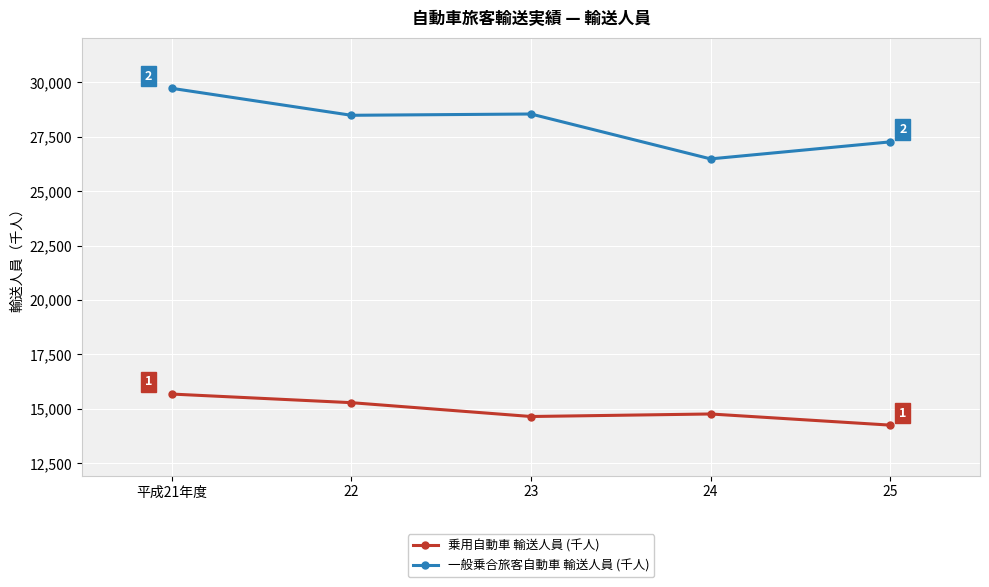

Which series has the widest spread of values?

一般乗合旅客自動車 輸送人員 (千人)